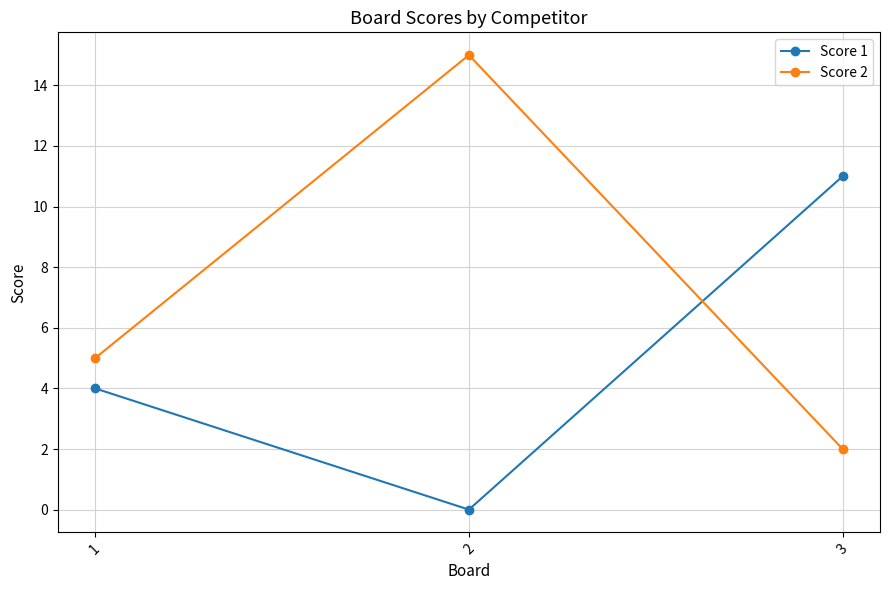

Does the chart display data point markers on the line(s)?

Yes